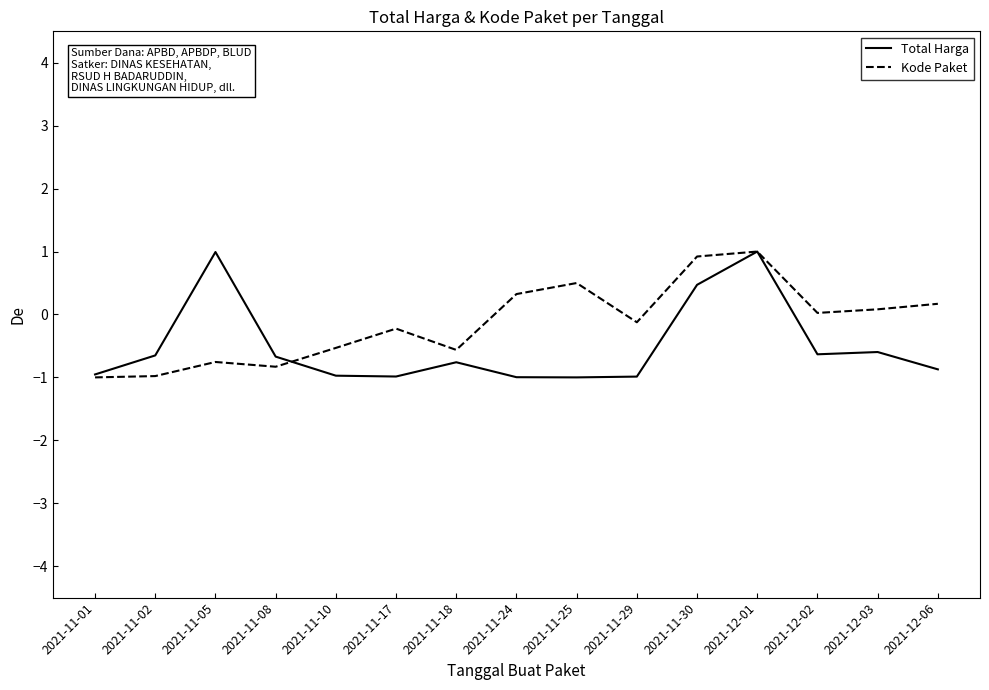

Is it true that Total Harga equals -1.5 at 2021-11-29?

False